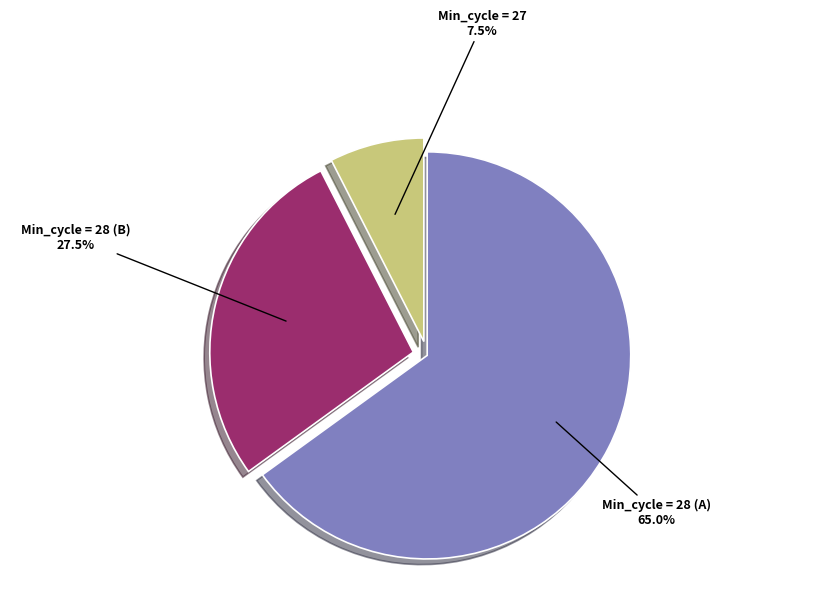

How many slices are in this pie chart?

3